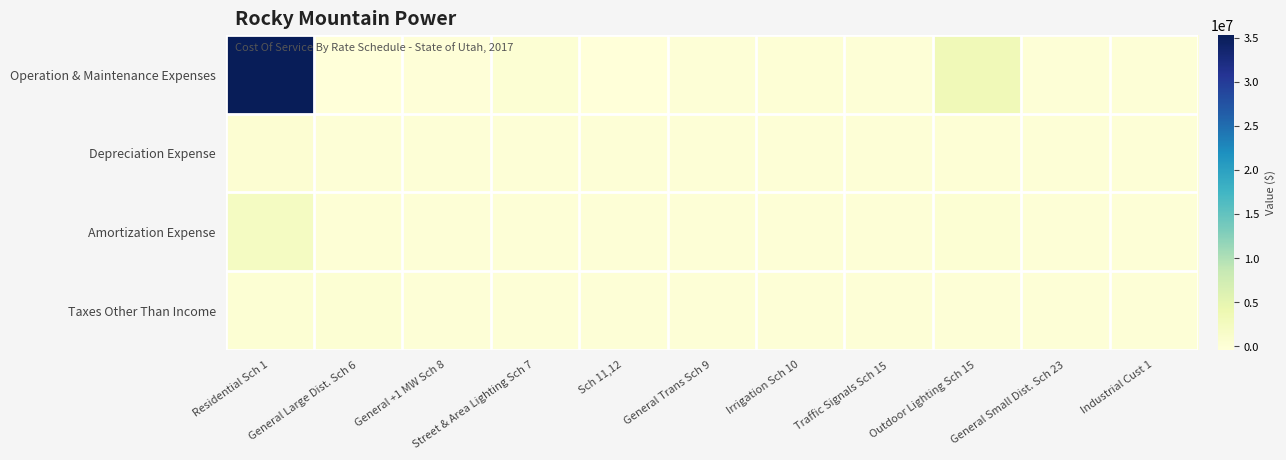

Rank the series by their maximum value, from highest to lowest.

Operation & Maintenance Expenses, Amortization Expense, Depreciation Expense, Taxes Other Than Income